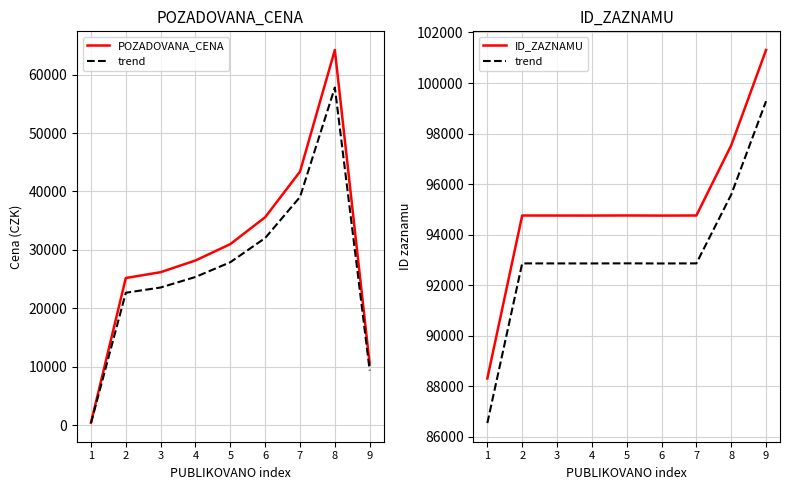

Which label corresponds to the largest value in the chart?

9